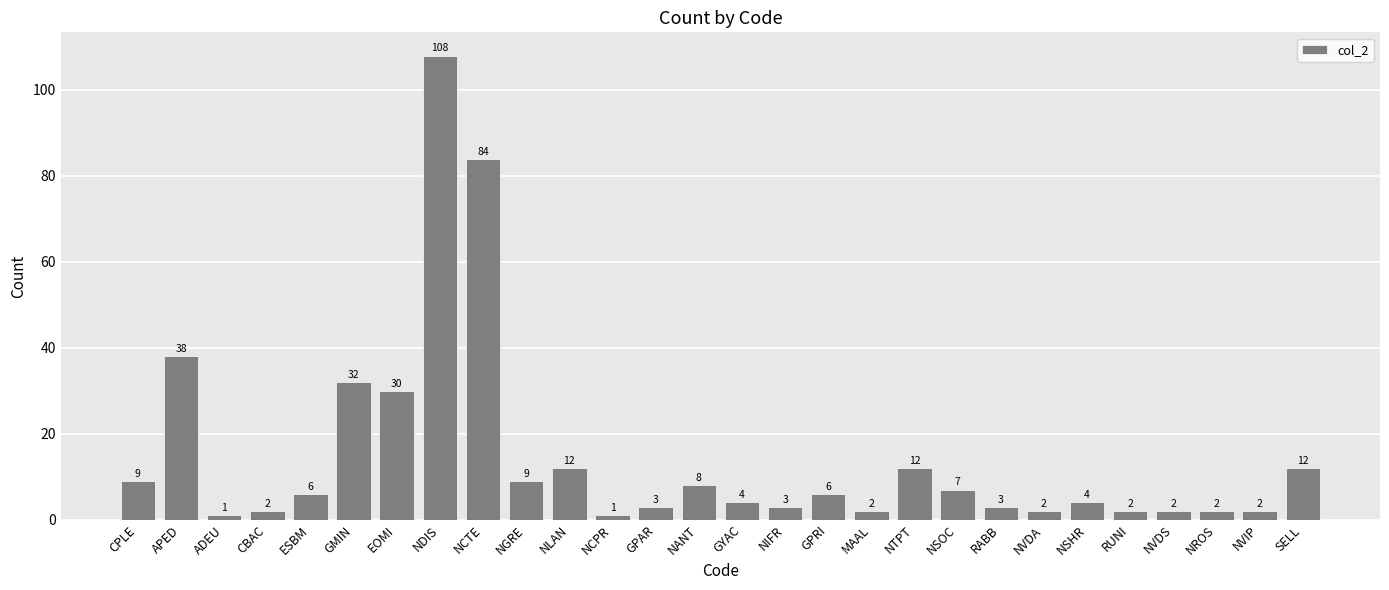

True or false: the data shows 108 at NDIS.

True